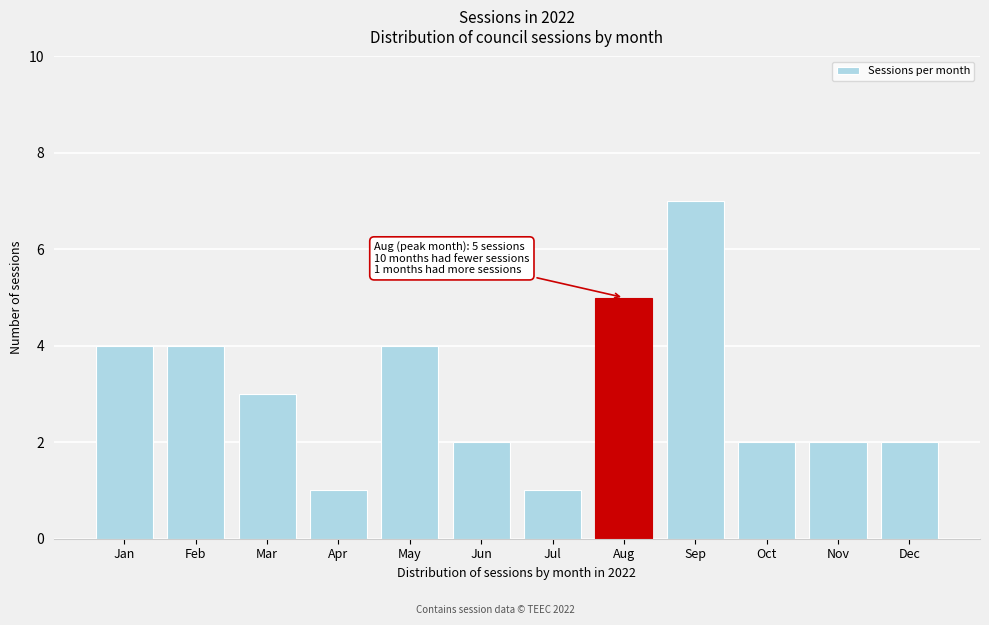

Reading left to right, extract all data points from this chart.

Jan=4	Feb=4	Mar=3	Apr=1	May=4	Jun=2	Jul=1	Aug=5	Sep=7	Oct=2	Nov=2	Dec=2